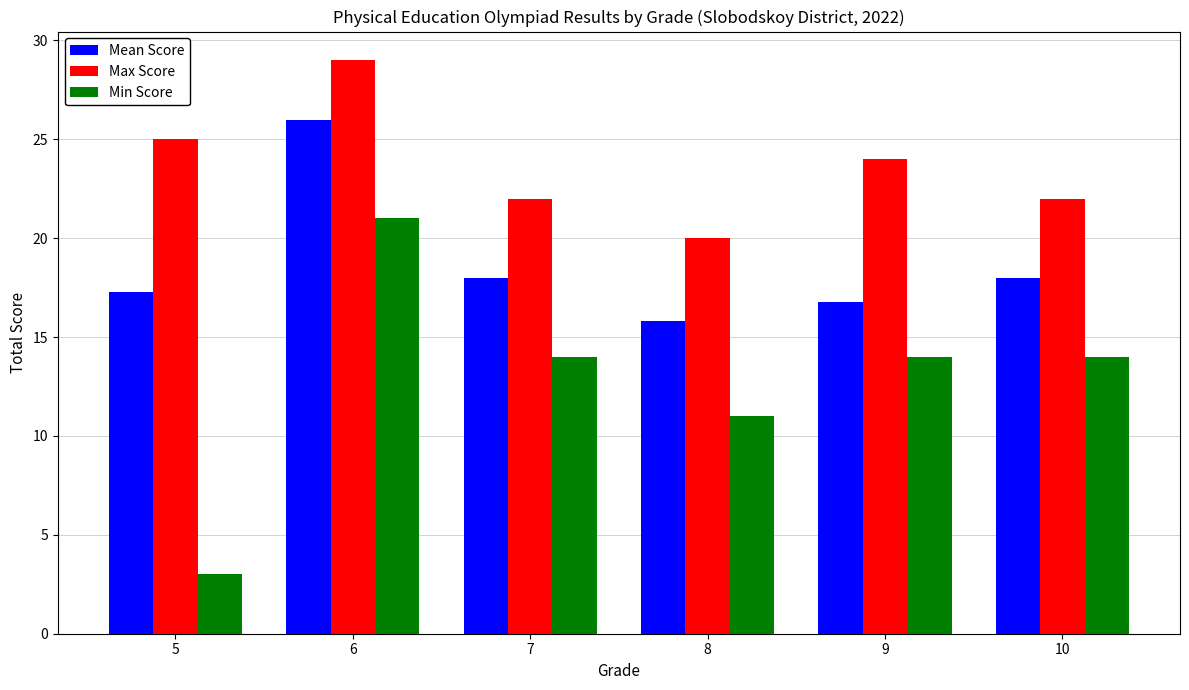

List the series in order of their overall mean, lowest first.

Min Score, Mean Score, Max Score